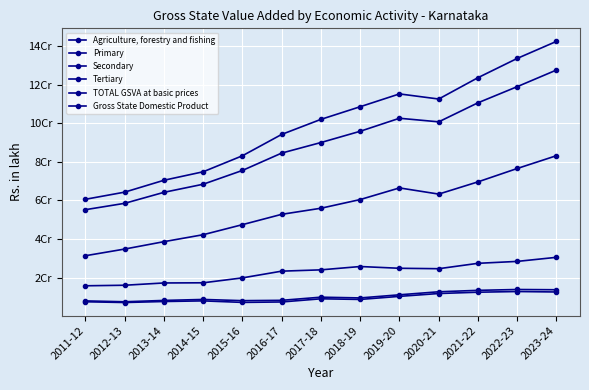

What is the lowest value of the Primary series?

7561514.0